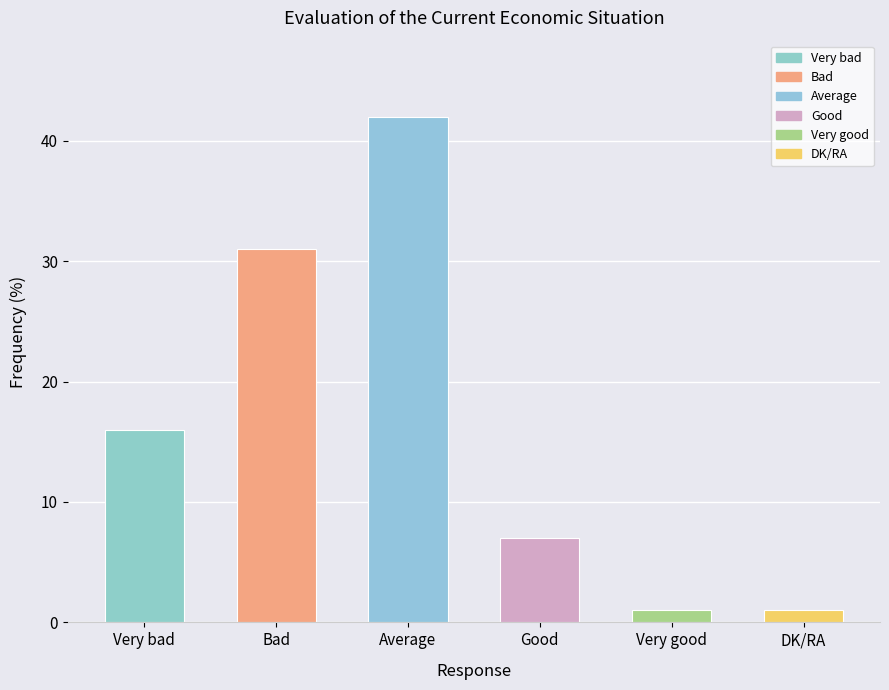

What is the sum of all values?

98